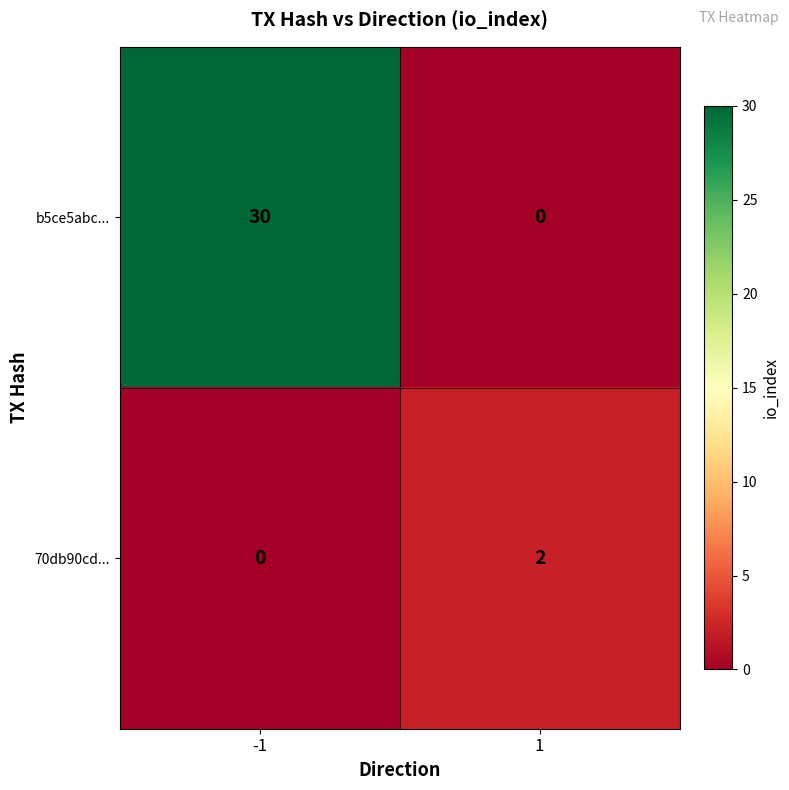

The b5ce5abc... series shows 11 at 1. True or false?

False